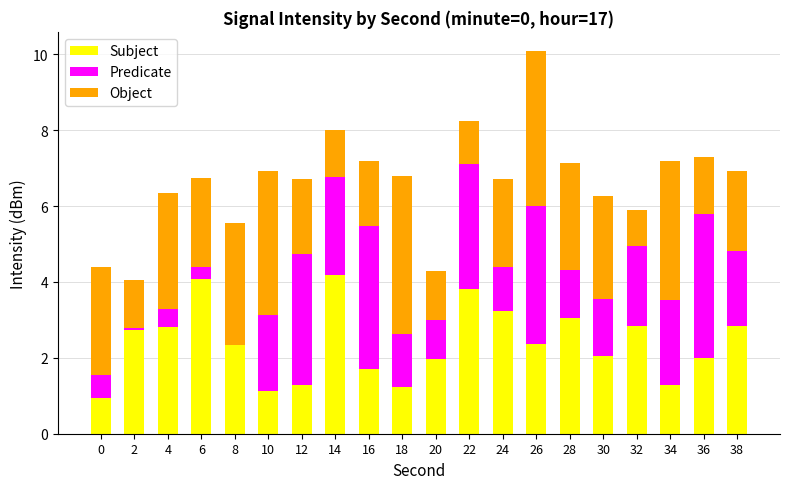

The value of Subject at 8 is 3.4. True or false?

False